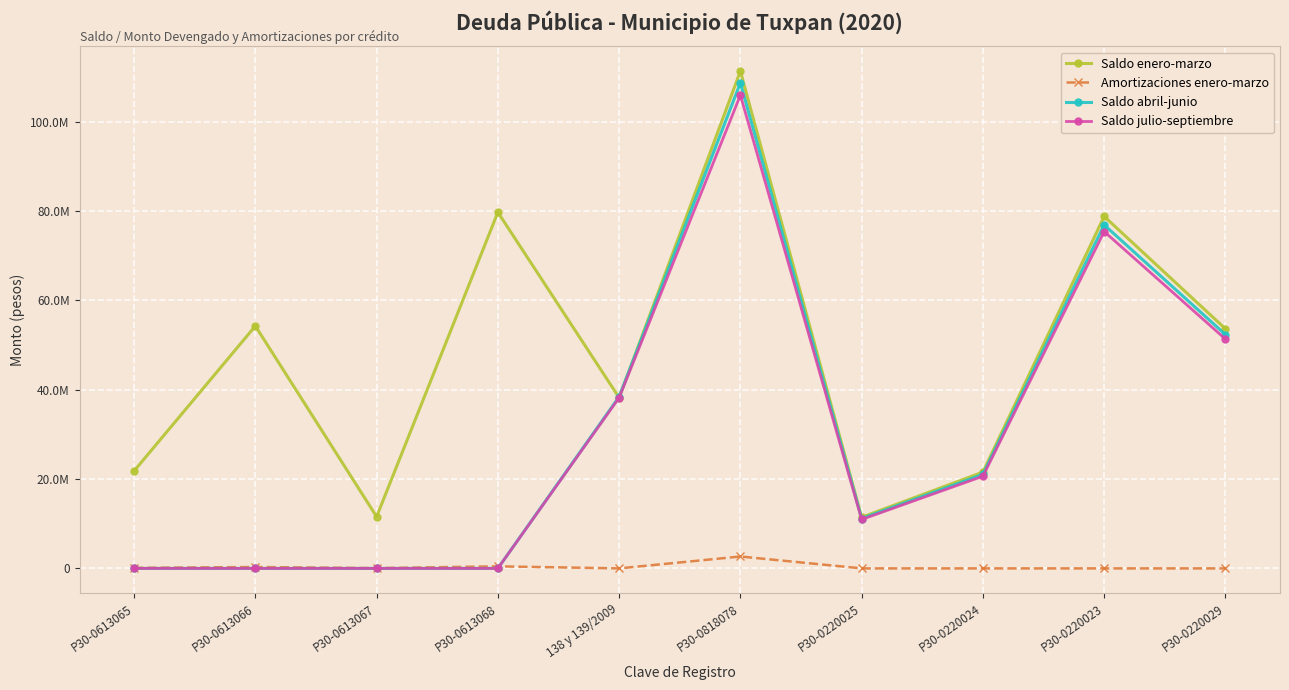

How many interior local valleys does the Amortizaciones enero-marzo series have?

2